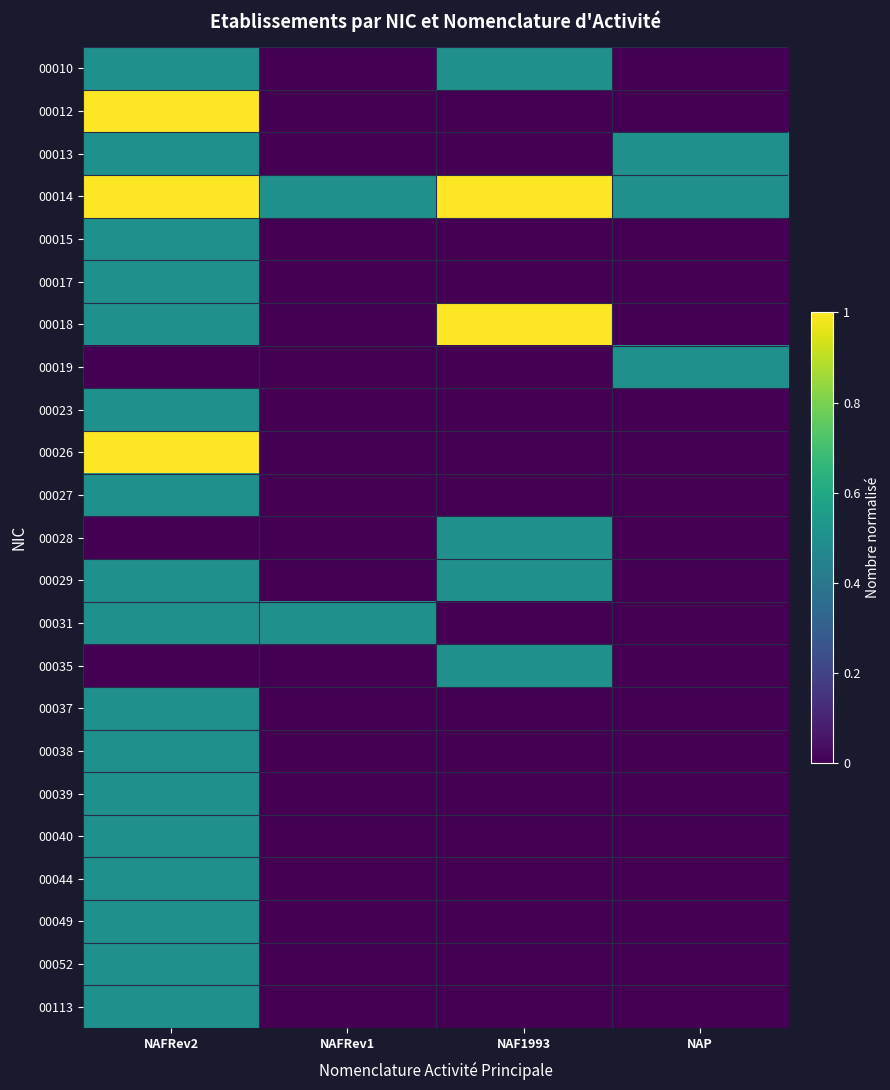

At how many categories does at least one series exceed 0?

4